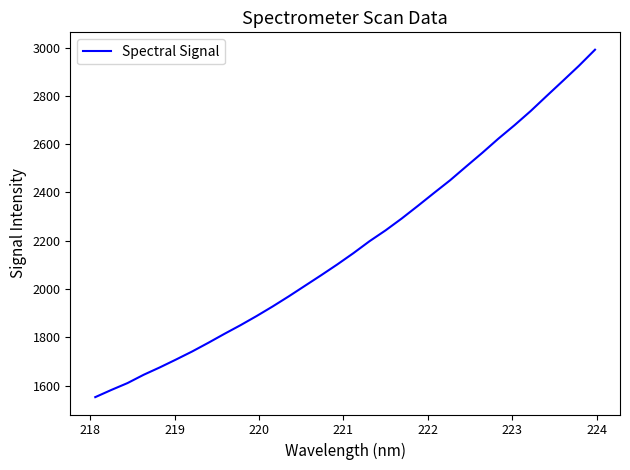

True or false: there are more than 1 points higher than both neighbors.

False